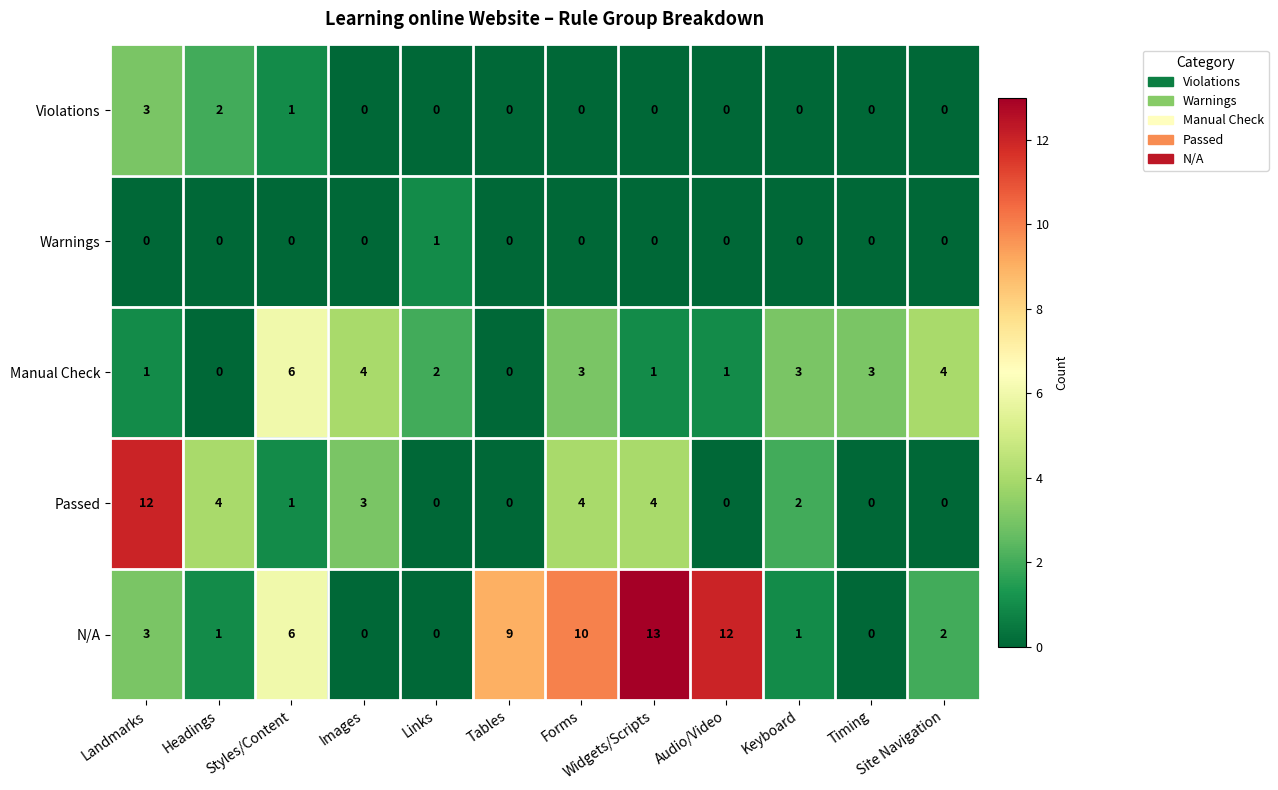

How many positive values does the N/A series have?

9